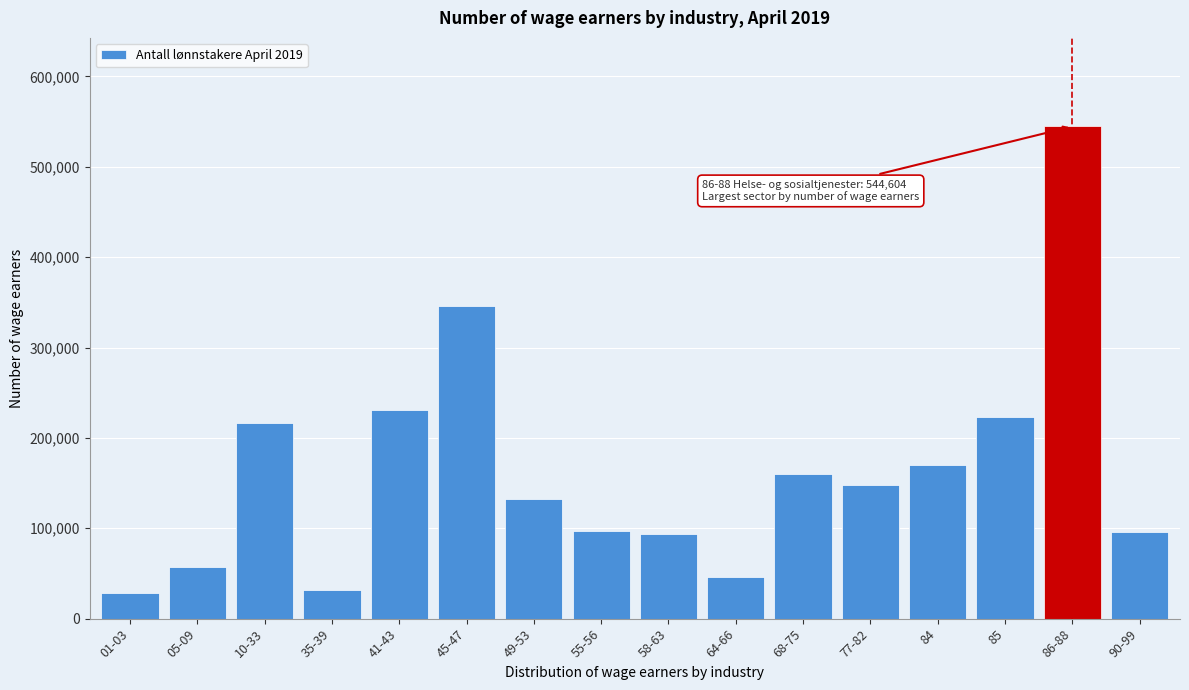

The value at 90-99 is 30231. True or false?

False